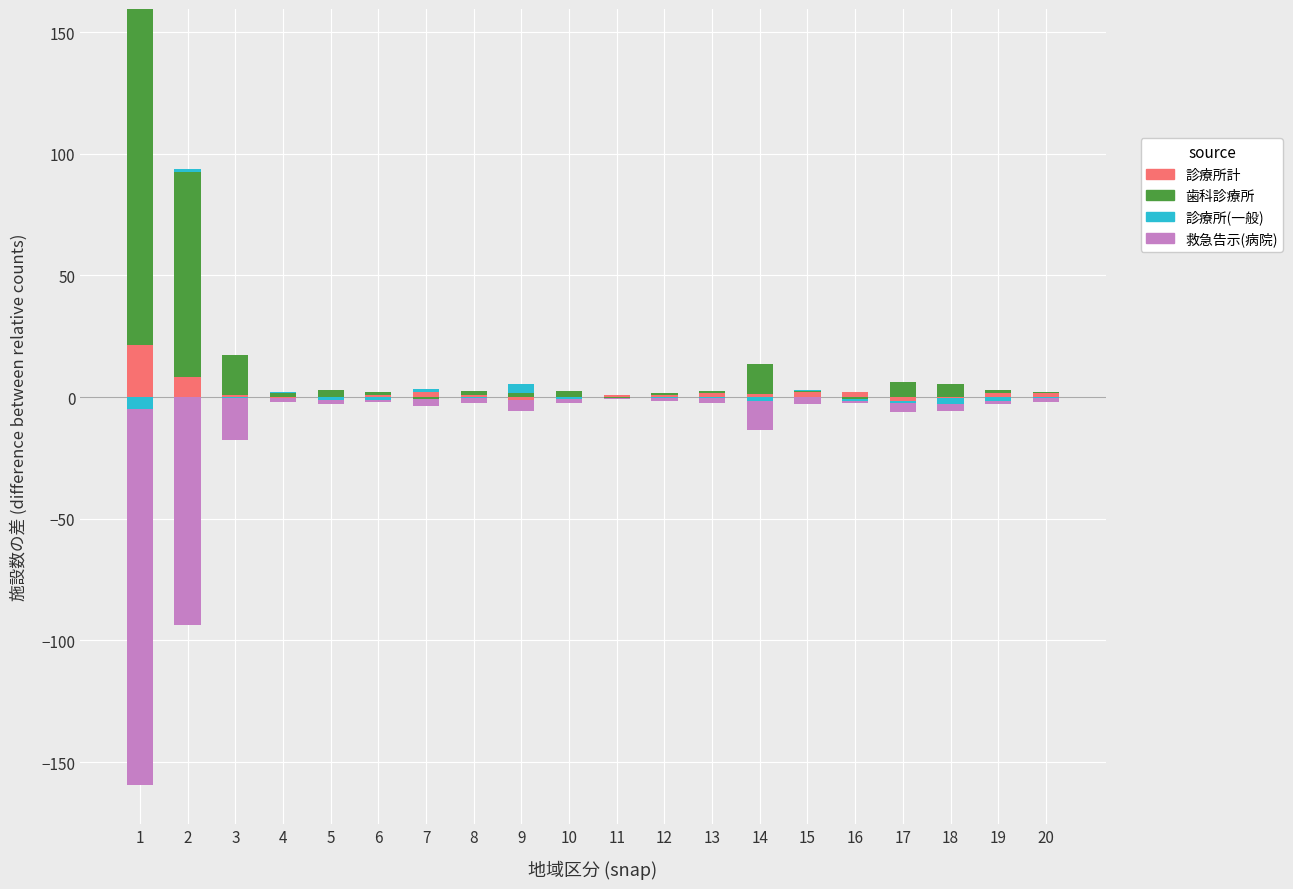

The value of 歯科診療所 at 17 is 6.2. True or false?

True